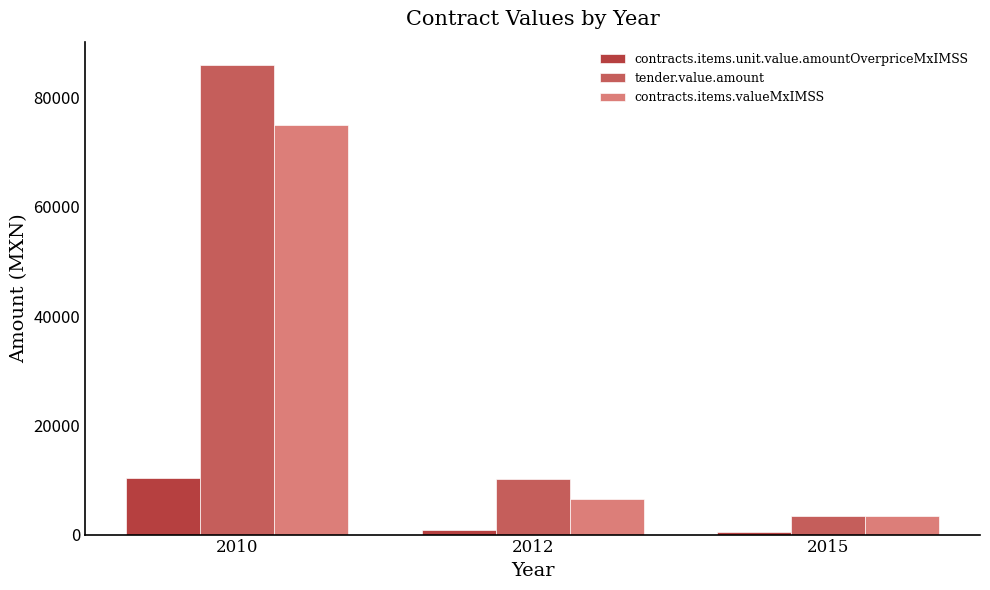

Reading left to right, list all the values displayed in this chart.

contracts.items.unit.value.amountOverpriceMxIMSS: 10336.0	896.0	460.8
tender.value.amount: 85955.9	10092.0	3340.8
contracts.items.valueMxIMSS: 74936.0	6496.0	3340.8